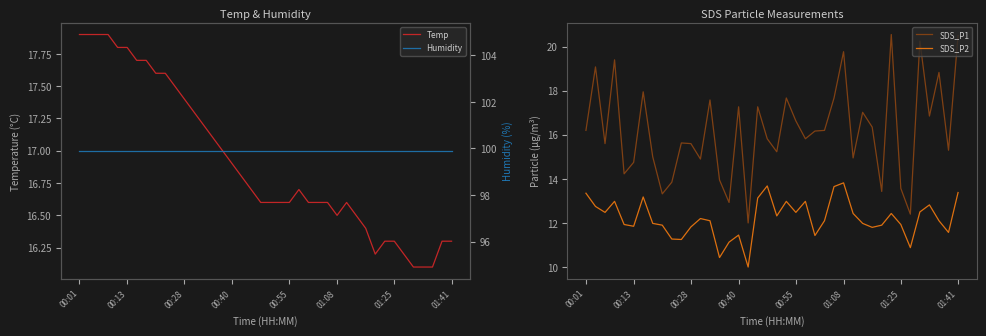

Is it true that Temp equals 6.2 at 00:40?

False